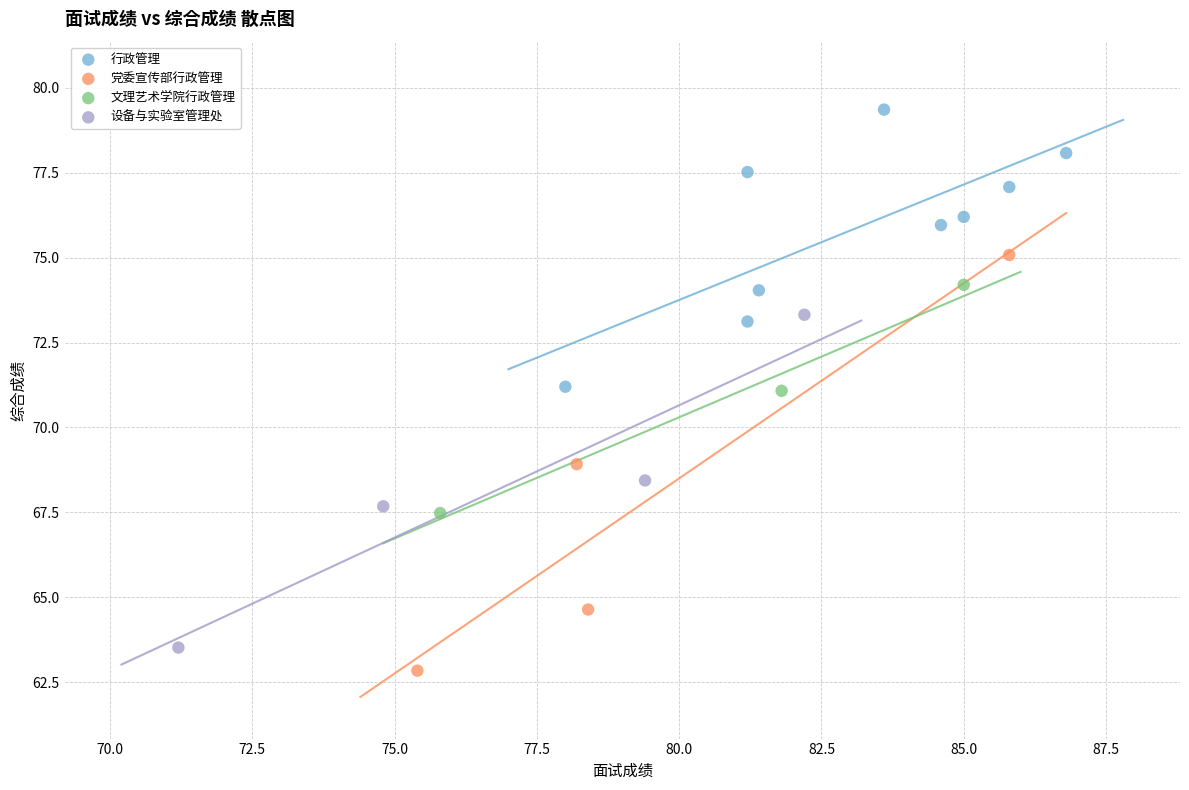

Which series has the largest Y range (max minus min)?

党委宣传部行政管理